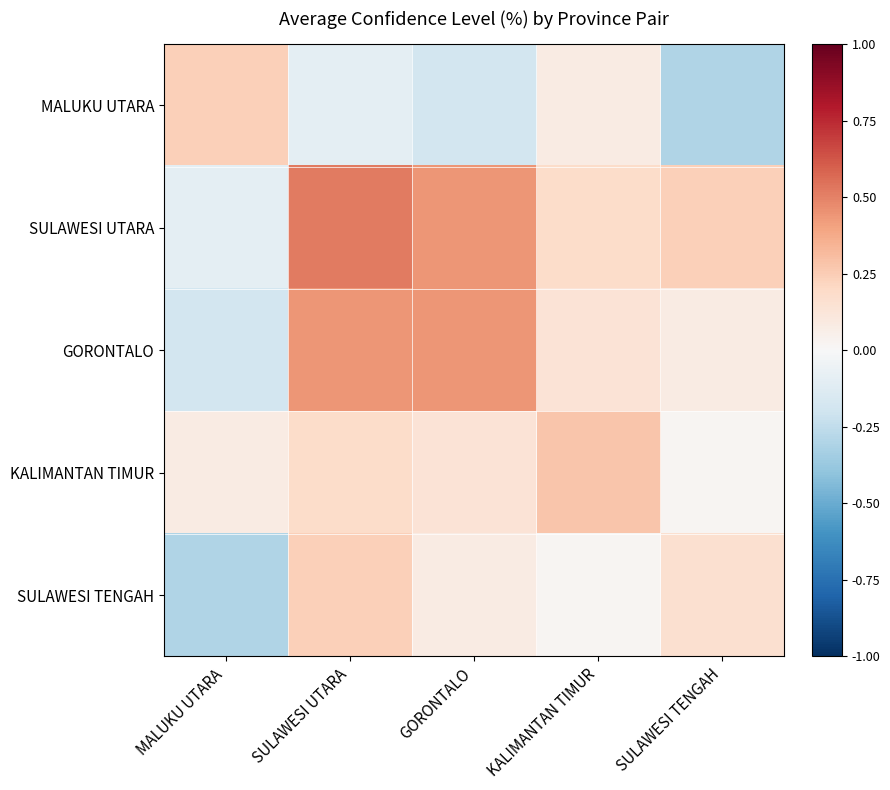

Which label corresponds to the smallest value in the chart?

SULAWESI TENGAH